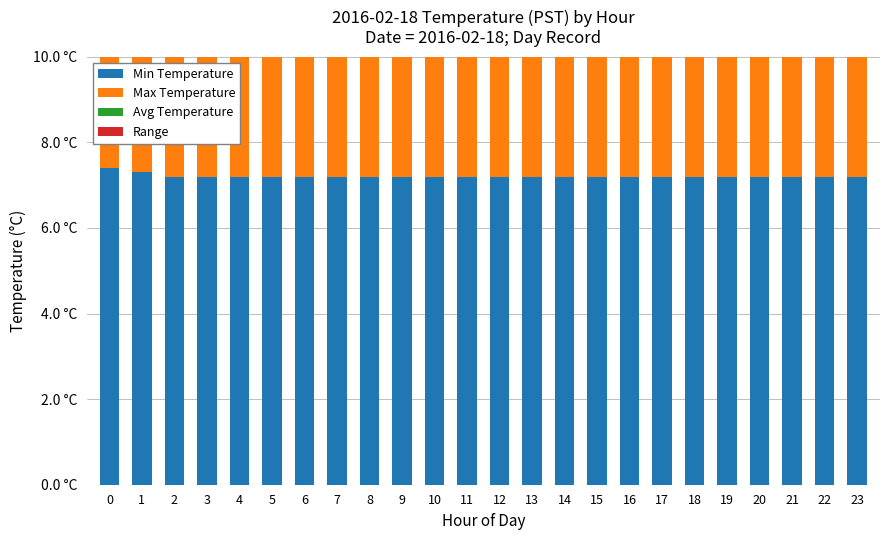

Which series has the widest spread of values?

Avg Temperature